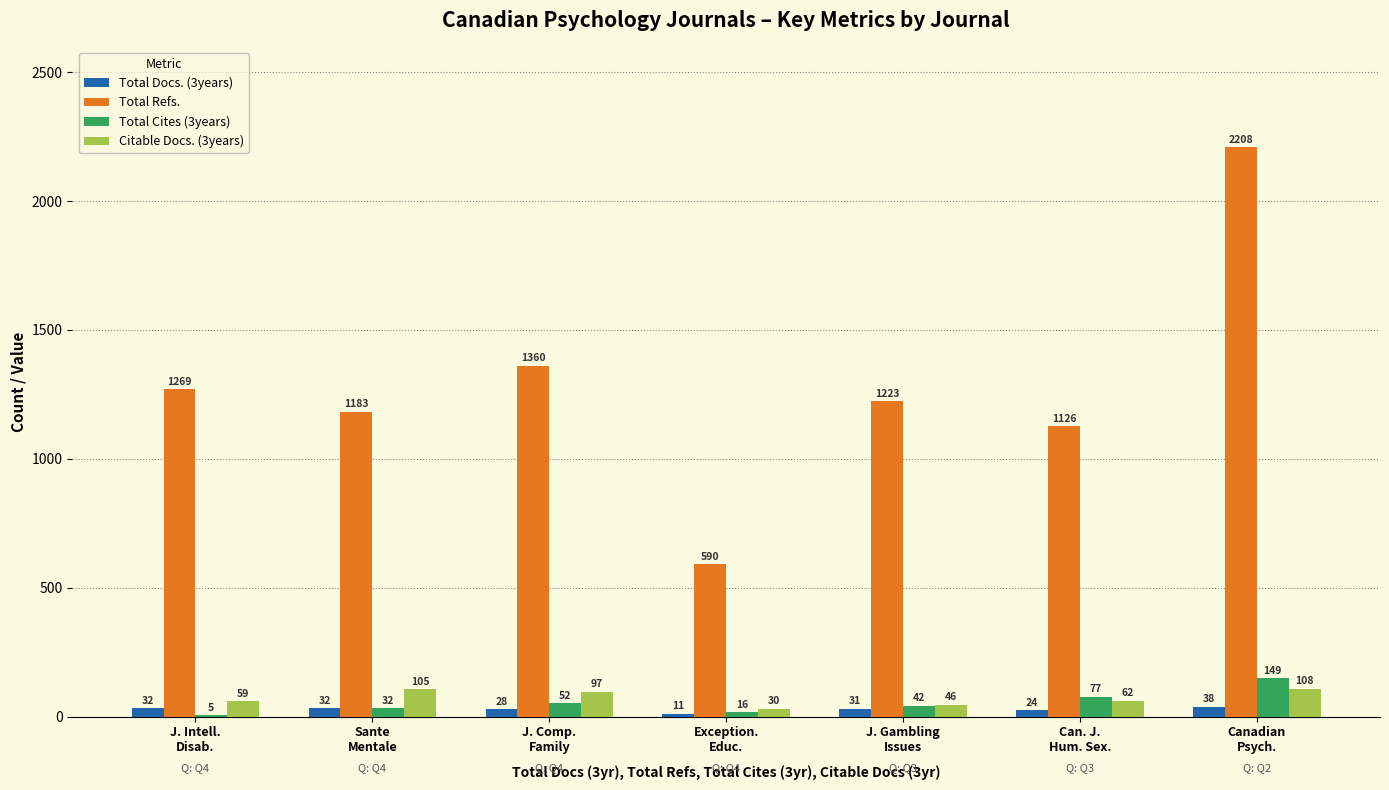

Reading right to left, transcribe all the data shown in this chart.

Total Docs. (3years): Canadian
Psych.=38	Can. J.
Hum. Sex.=24	J. Gambling
Issues=31	Exception.
Educ.=11	J. Comp.
Family=28	Sante
Mentale=32	J. Intell.
Disab.=32
Total Refs.: Canadian
Psych.=2208	Can. J.
Hum. Sex.=1126	J. Gambling
Issues=1223	Exception.
Educ.=590	J. Comp.
Family=1360	Sante
Mentale=1183	J. Intell.
Disab.=1269
Total Cites (3years): Canadian
Psych.=149	Can. J.
Hum. Sex.=77	J. Gambling
Issues=42	Exception.
Educ.=16	J. Comp.
Family=52	Sante
Mentale=32	J. Intell.
Disab.=5
Citable Docs. (3years): Canadian
Psych.=108	Can. J.
Hum. Sex.=62	J. Gambling
Issues=46	Exception.
Educ.=30	J. Comp.
Family=97	Sante
Mentale=105	J. Intell.
Disab.=59